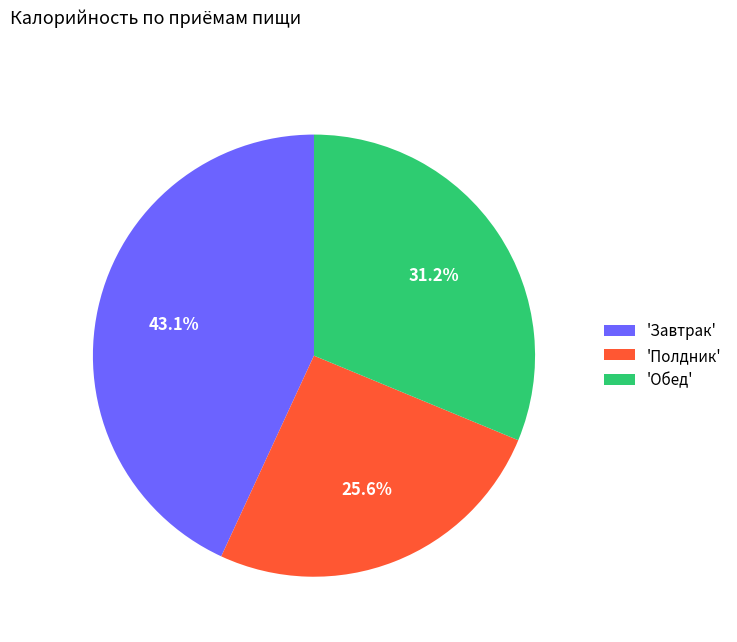

How many slices are in this pie chart?

3